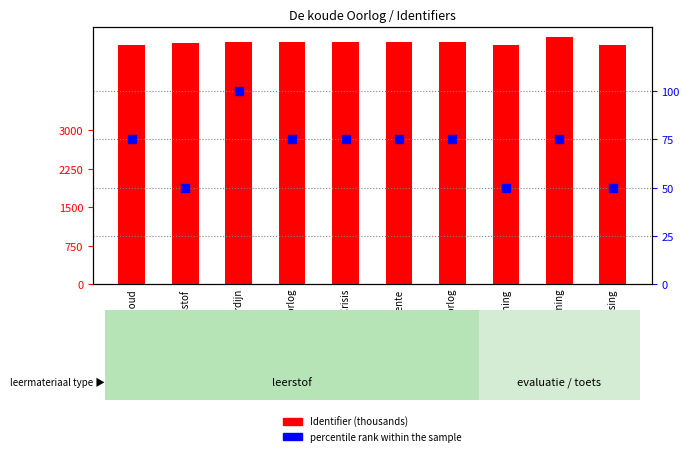

Which series has the widest spread of Y values?

Identifier (thousands)